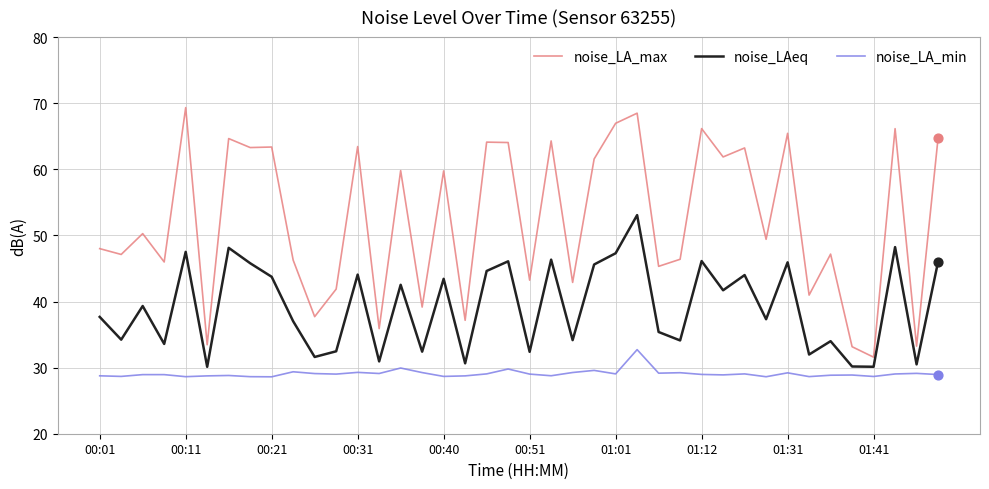

Which series has the largest range (max minus min)?

noise_LA_max